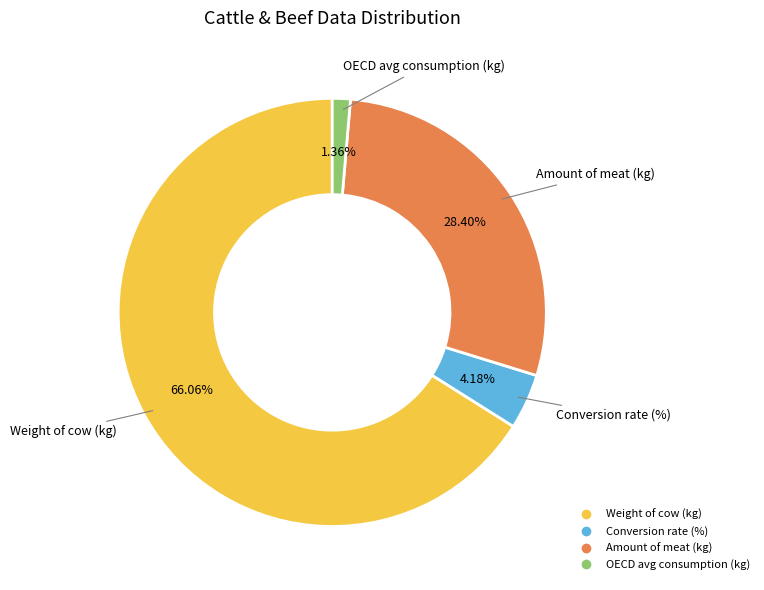

Which slice is the largest?

Weight of cow (kg)